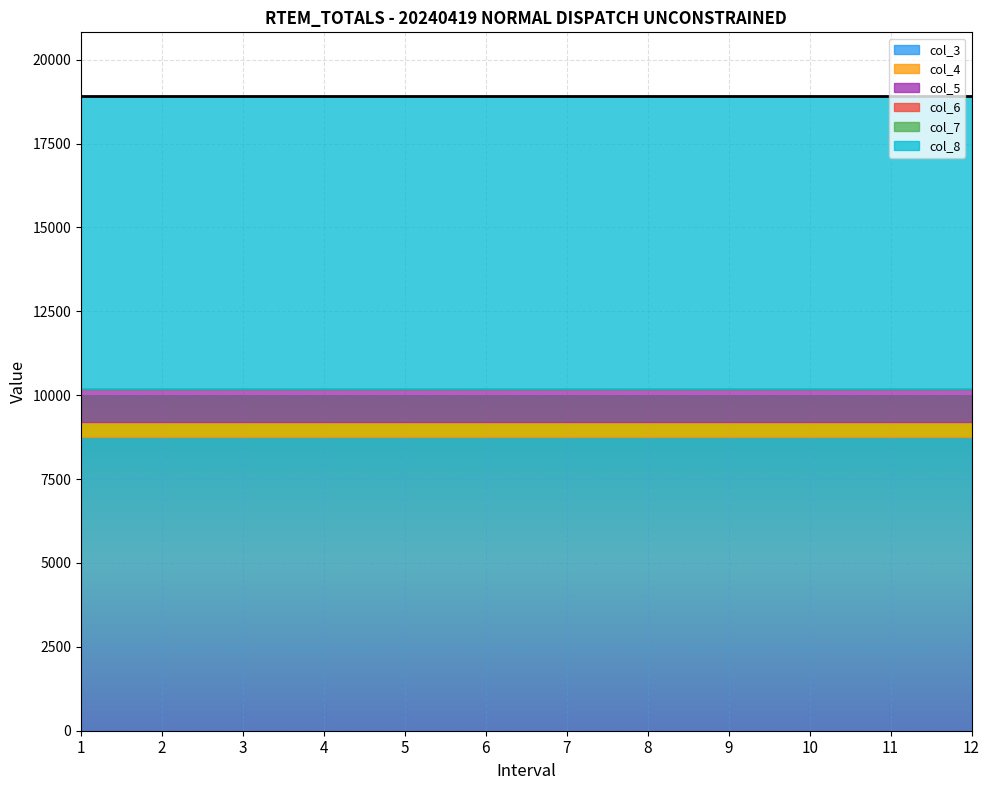

What value does the col_3 series have at 10?

8752.5